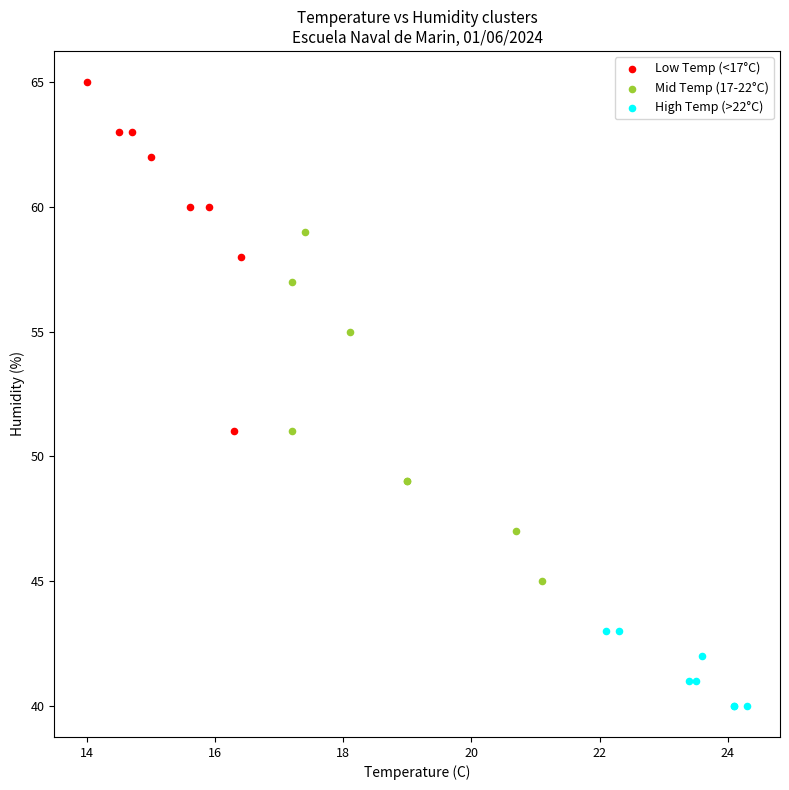

Which series contains the lowest Y value?

High Temp (>22°C)